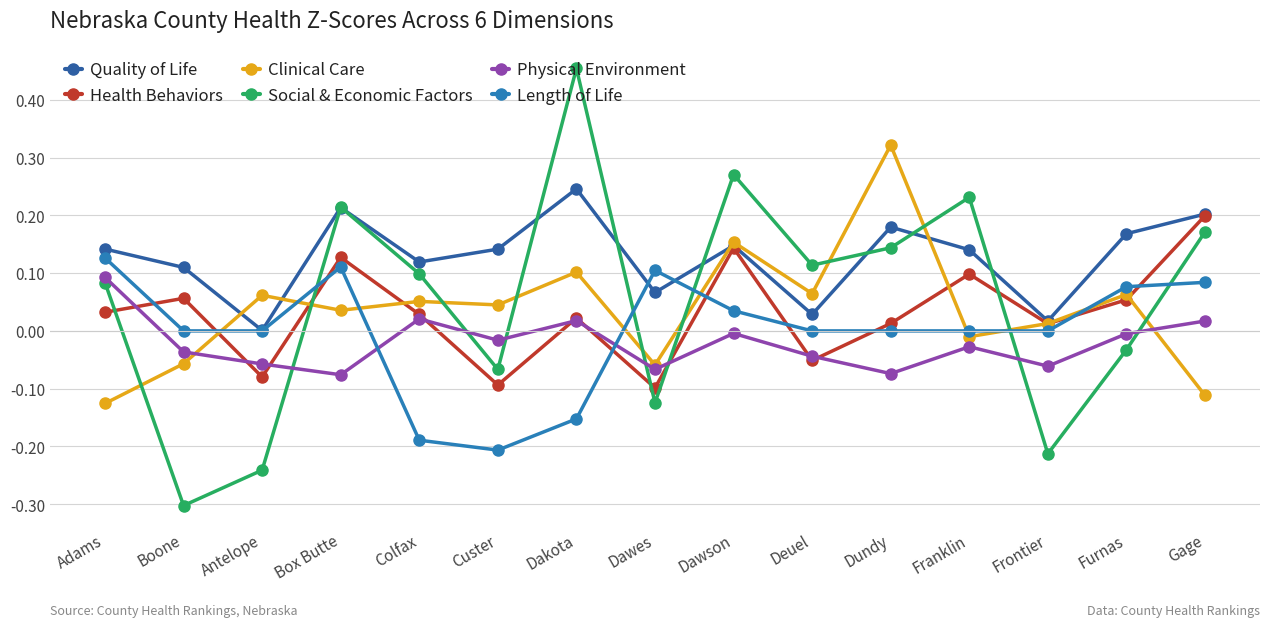

In Length of Life, how many points are higher than both neighbors (excluding endpoints)?

2